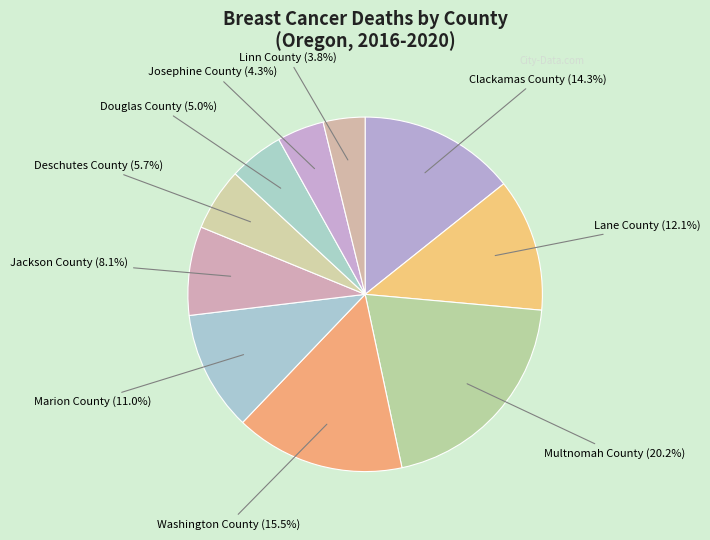

To the nearest percent, what portion does Josephine County represent?

4%